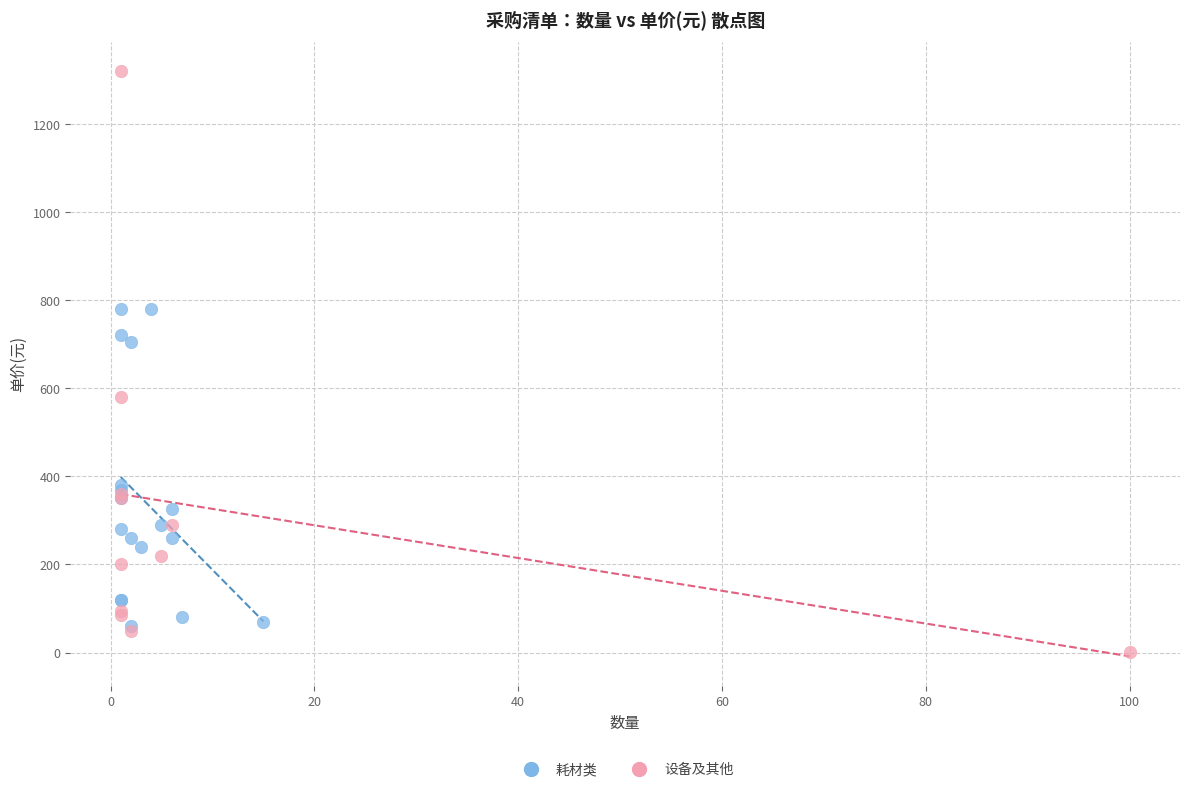

What are all the series names shown in the legend?

耗材类, 设备及其他